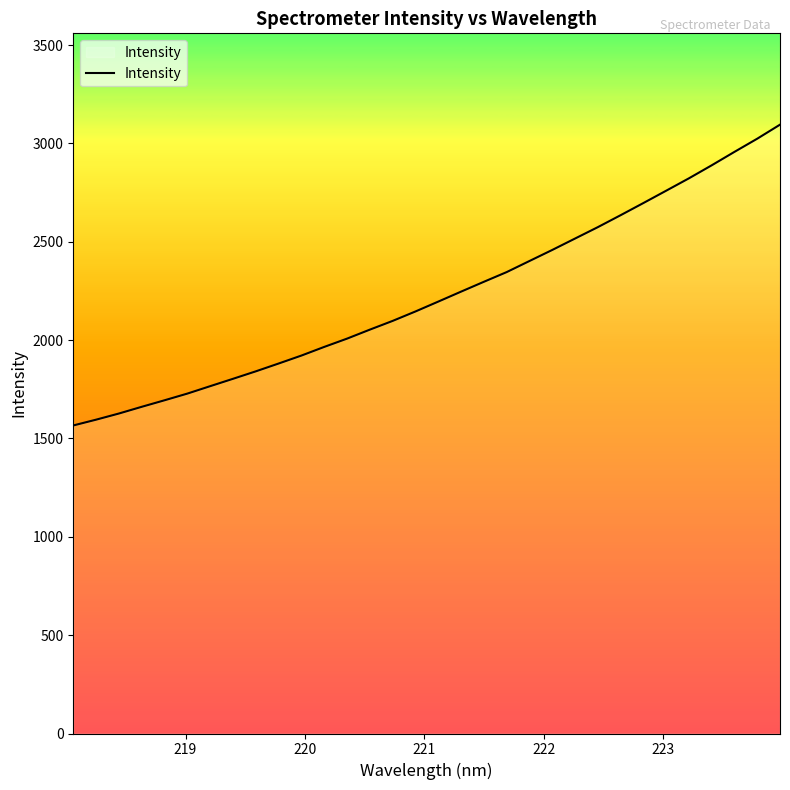

What is the maximum value shown in the chart?

3095.3